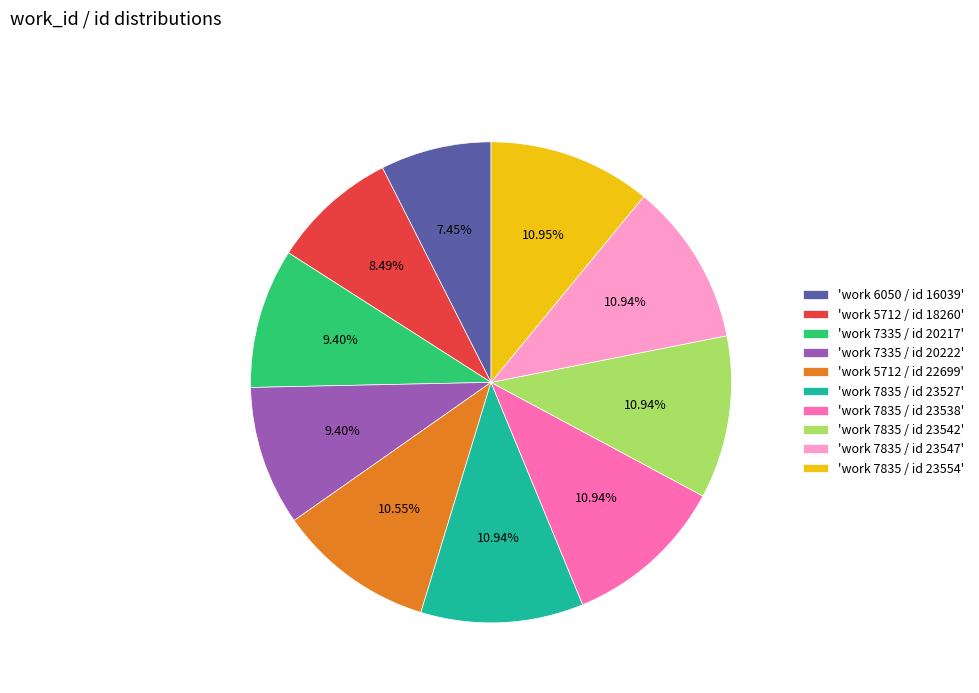

Count the number of slices in the pie.

10